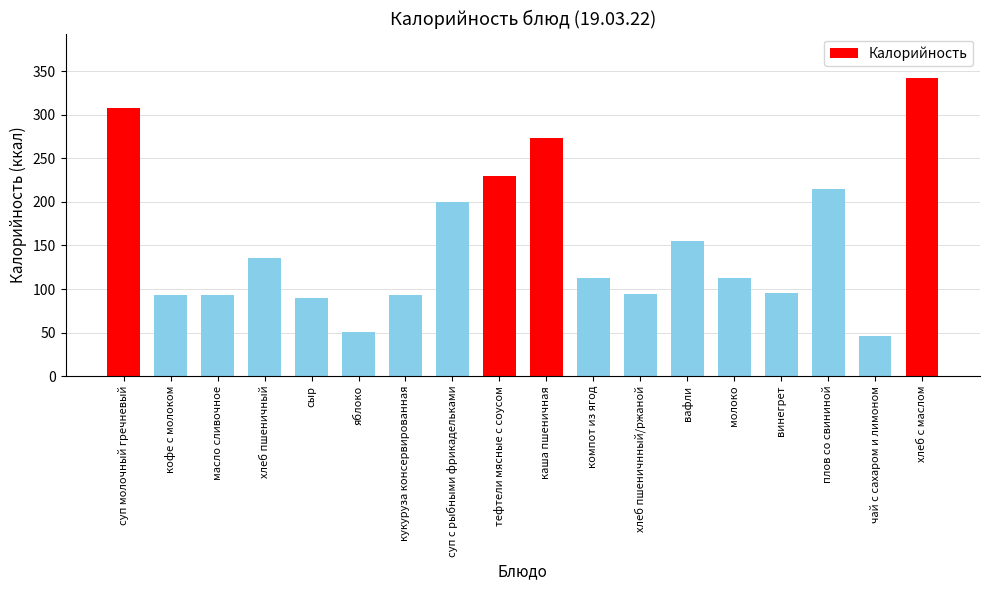

Where does the data first go above 113?

суп молочный гречневый